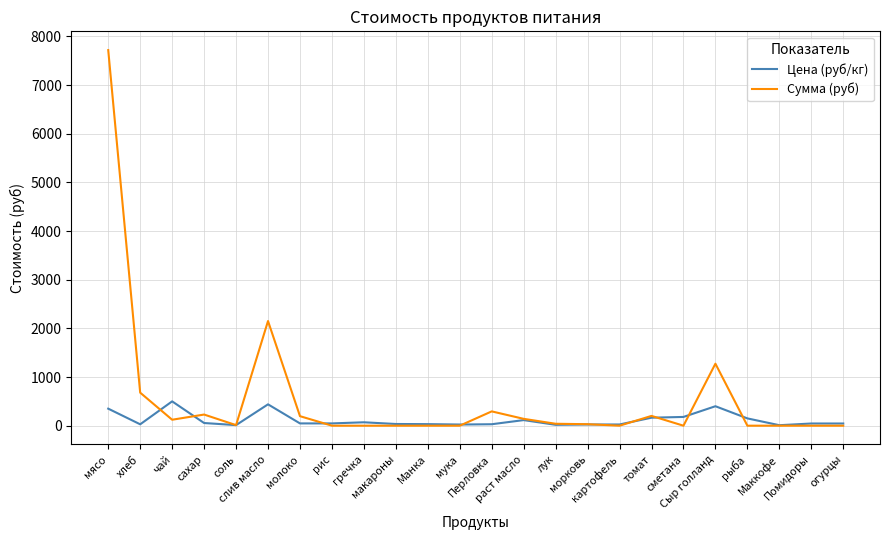

Which series has the widest spread of values?

Сумма (руб)